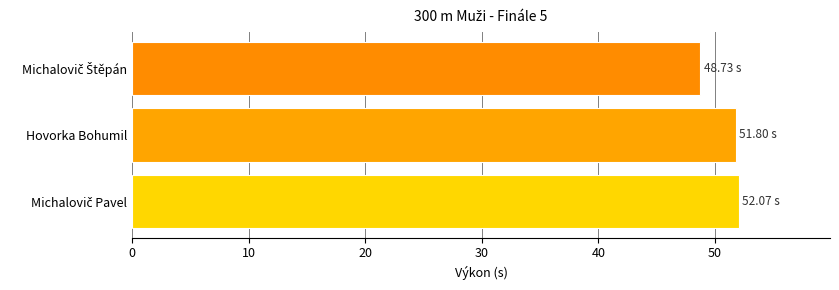

Does the chart contain stacked bars?

No